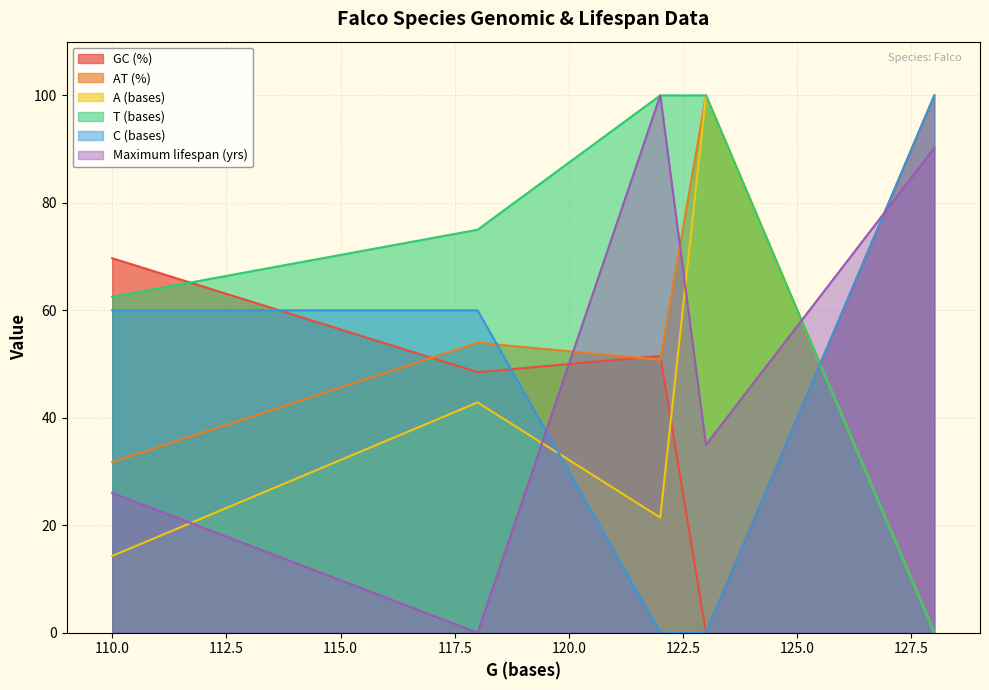

Reading right to left, extract all data points from this chart.

GC (%): 100.0	0.0	51.5	48.5	69.7
AT (%): 0.0	100.0	50.8	54.0	31.7
A (bases): 0.0	100.0	21.4	42.9	14.3
T (bases): 0.0	100.0	100.0	75.0	62.5
C (bases): 100.0	0.0	0.0	60.0	60.0
Maximum lifespan (yrs): 90.2	35.0	100.0	0.0	26.0